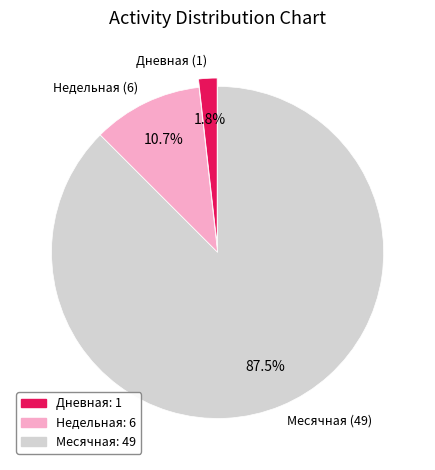

Which category has the biggest portion of the pie?

Месячная (49)